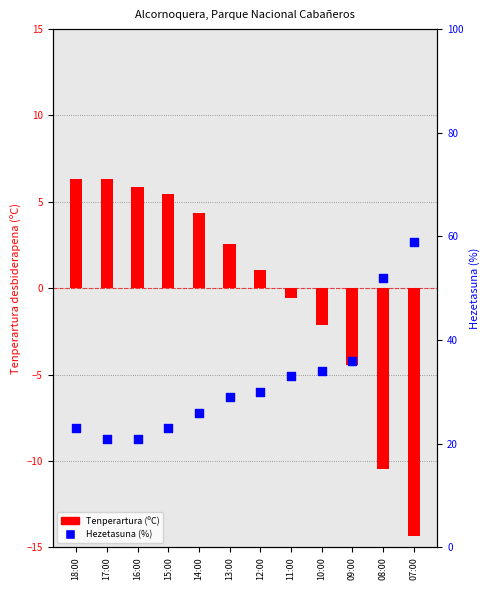

At how many categories does at least one series exceed 24?

8